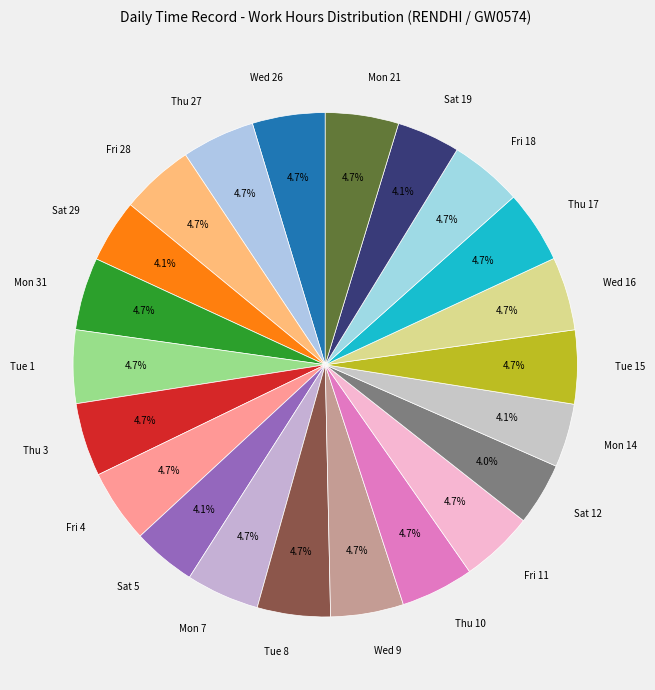

Rank the categories by value from lowest to highest.

Sat 12, Sat 29, Sat 19, Sat 5, Mon 14, Thu 17, Fri 18, Wed 26, Mon 31, Wed 9, Thu 27, Thu 10, Tue 8, Tue 1, Fri 11, Mon 7, Mon 21, Fri 4, Fri 28, Thu 3, Wed 16, Tue 15